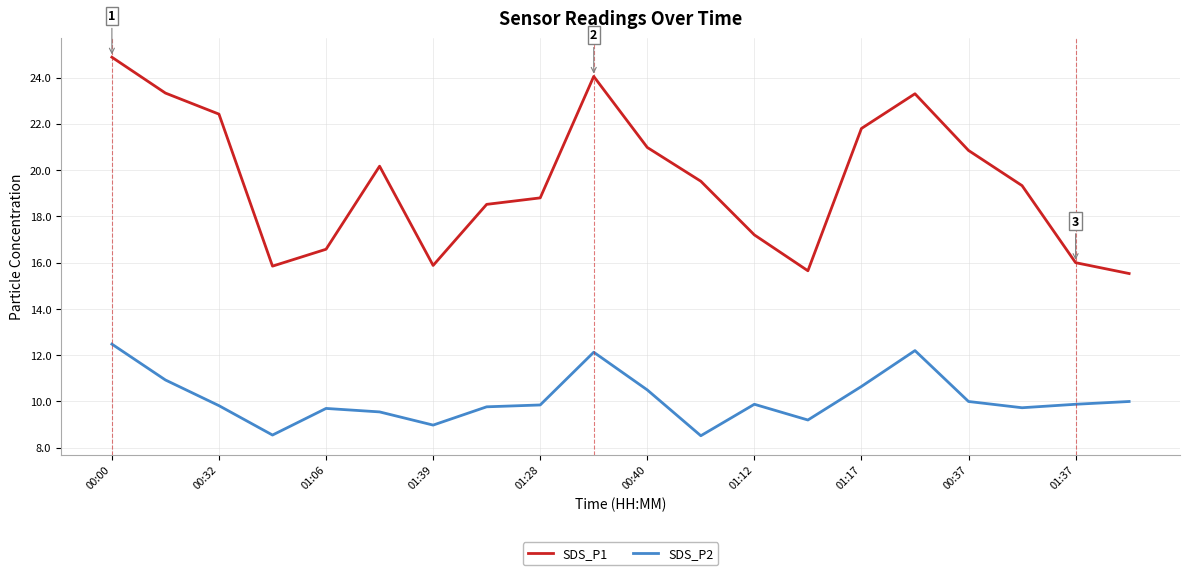

Which series has the largest total across all categories?

SDS_P1